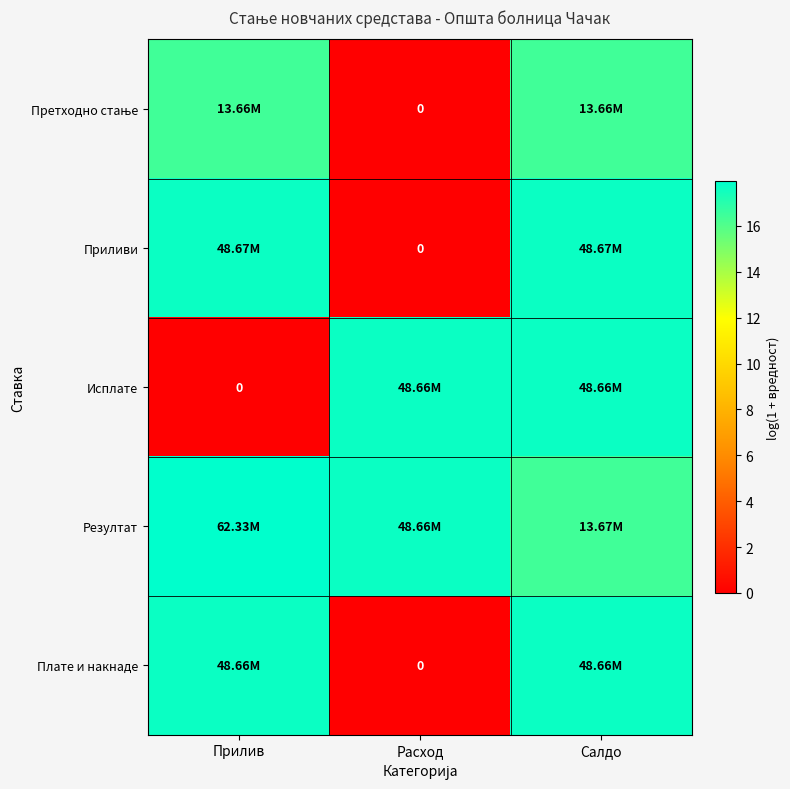

Between Расход and Салдо, which series saw the biggest shift?

Приливи